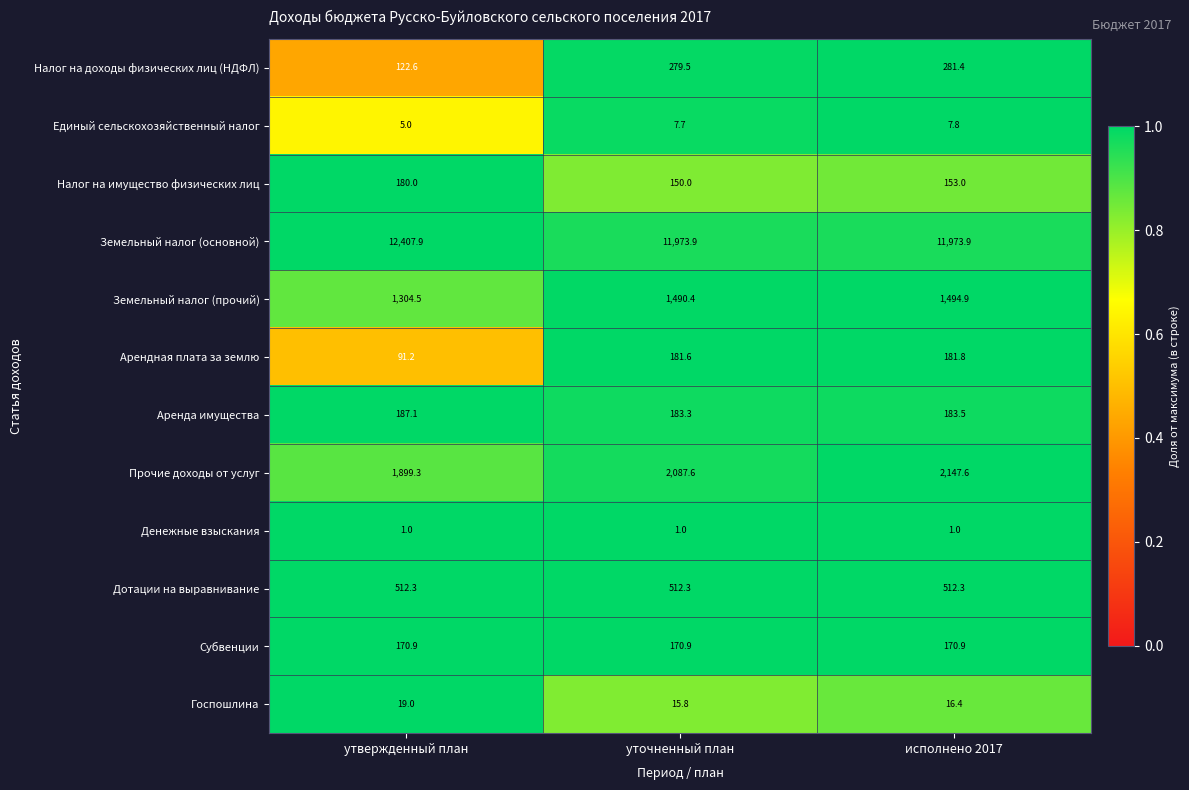

At which category is the sum across all series the highest?

исполнено 2017